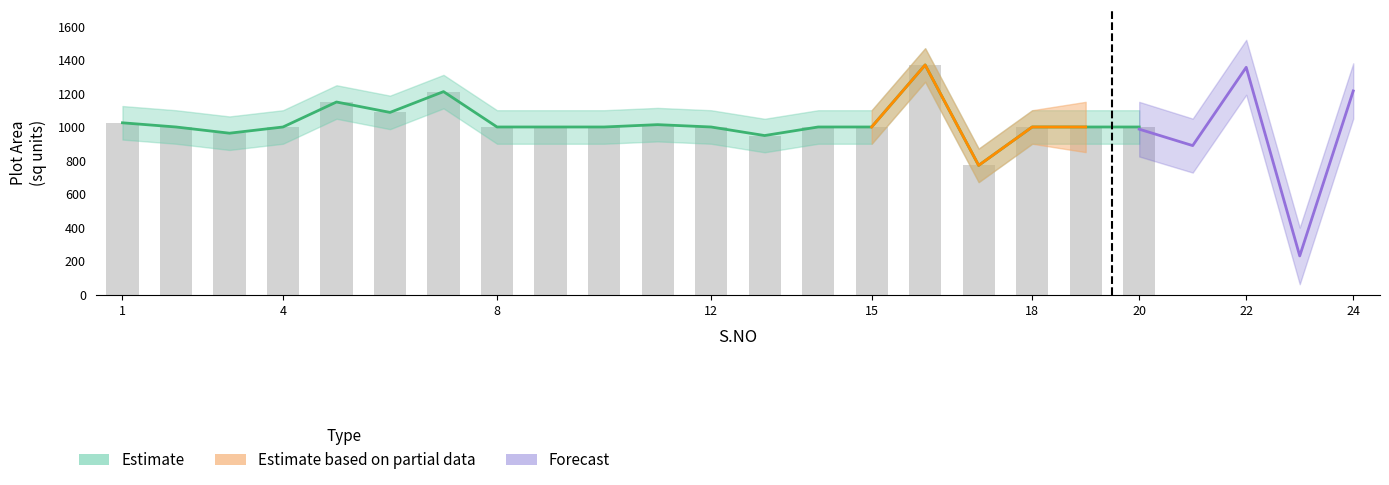

Rank the categories by value from lowest to highest.

17, 13, 3, 2, 4, 8, 9, 10, 12, 14, 15, 18, 19, 20, 11, 1, 6, 5, 7, 16